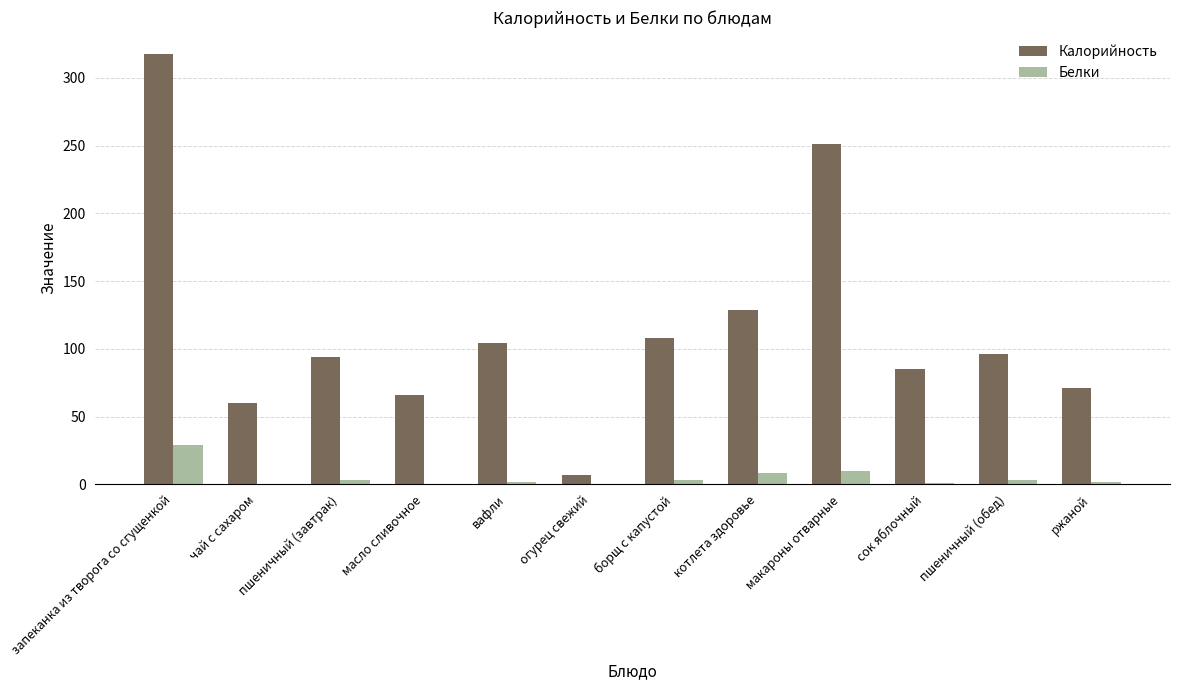

Is it true that Калорийность equals 66 at масло сливочное?

True